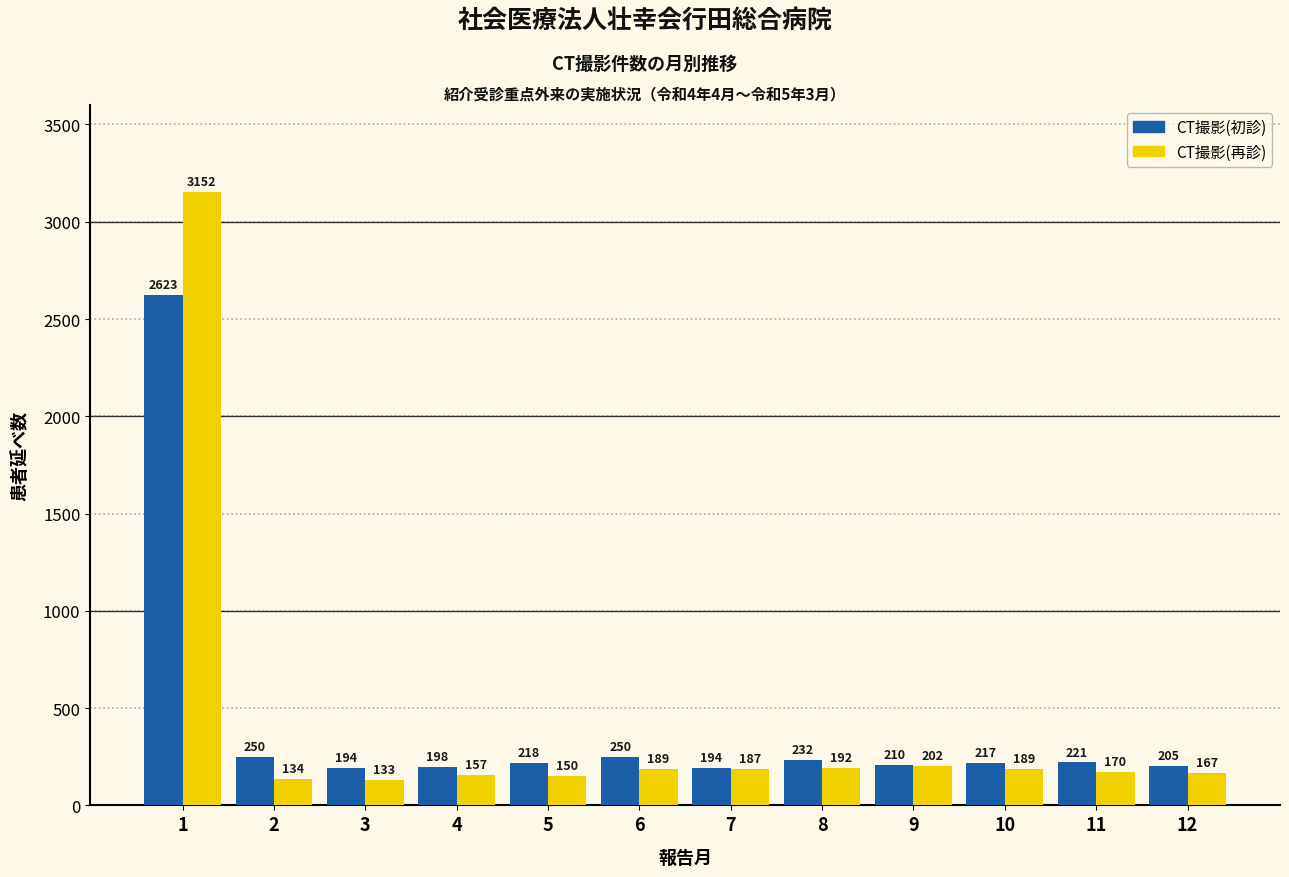

Does the chart contain stacked bars?

No